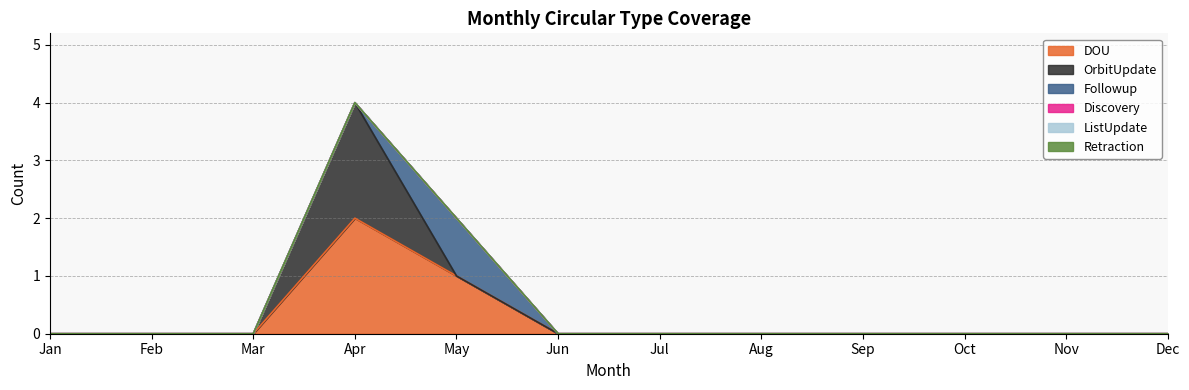

How many values in the OrbitUpdate series exceed 0?

1